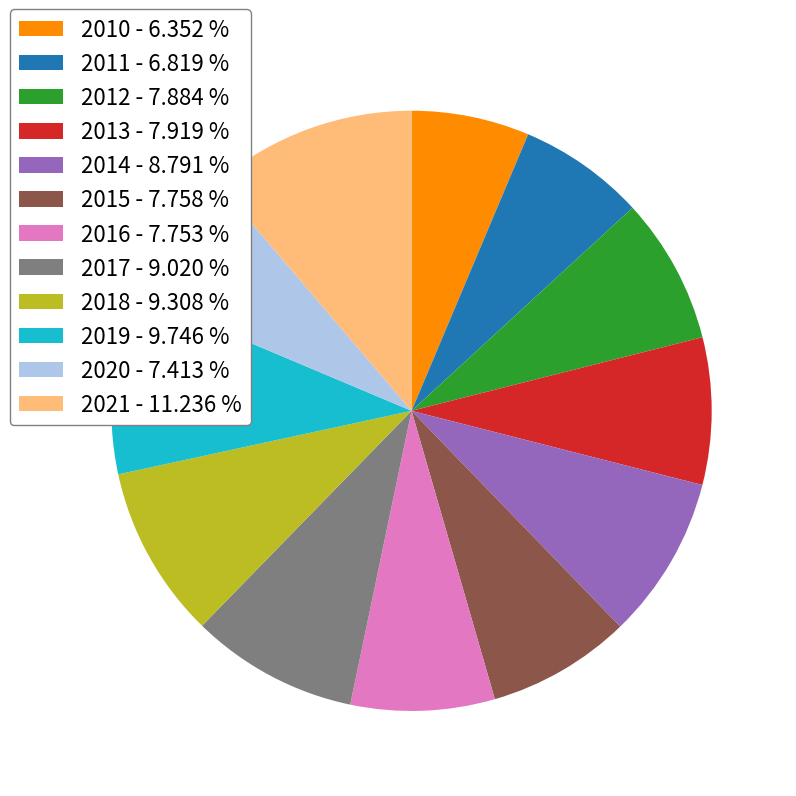

Which has a higher value, 2020 or 2014?

2014